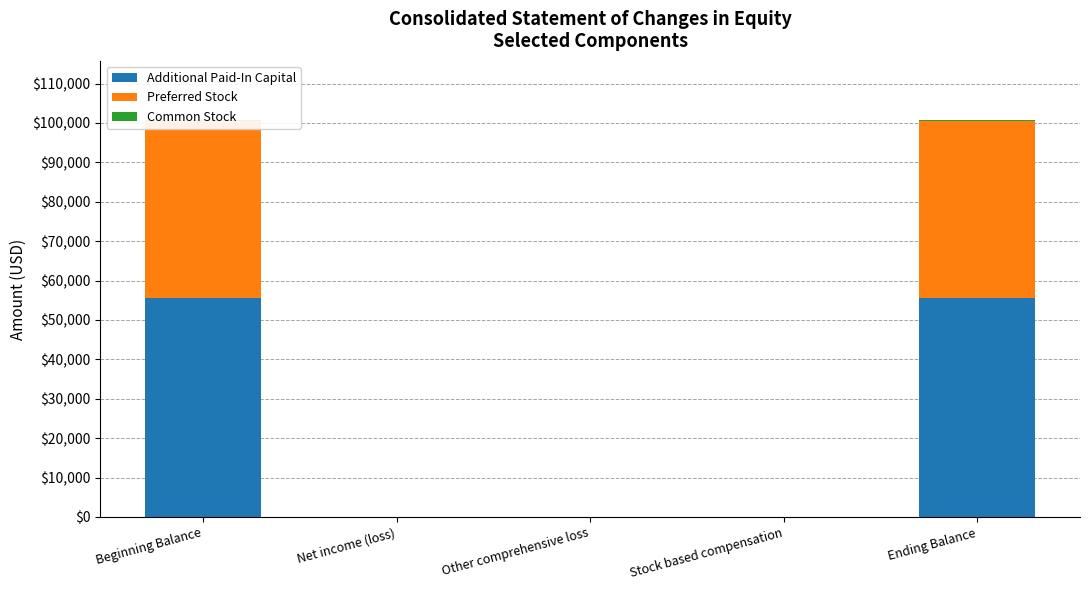

How many bars are there in each group?

3